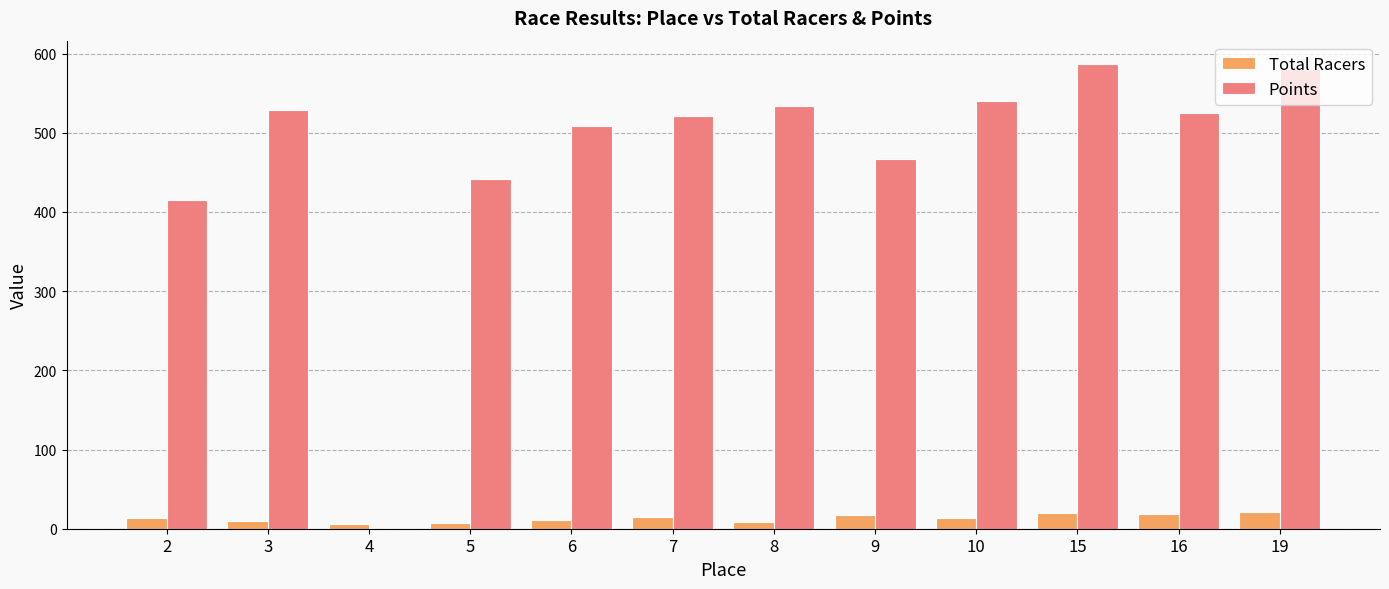

What is the sum of all Points values?

5648.0